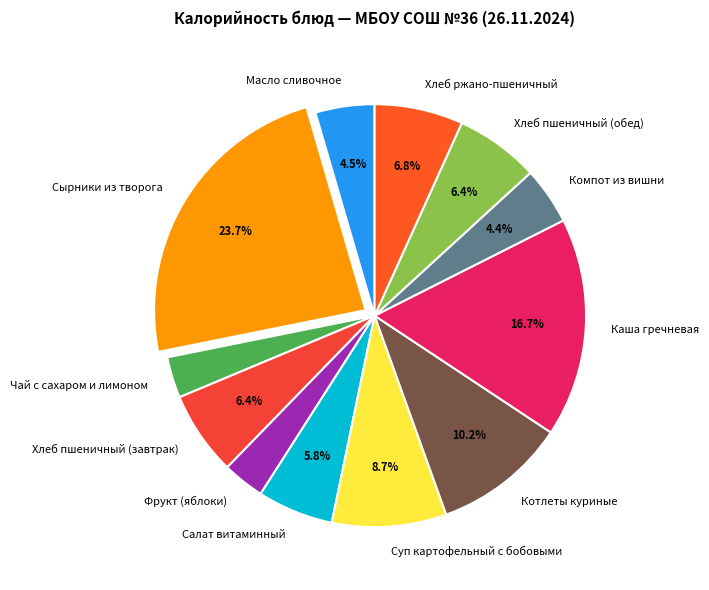

Which category has the biggest portion of the pie?

Сырники из творога